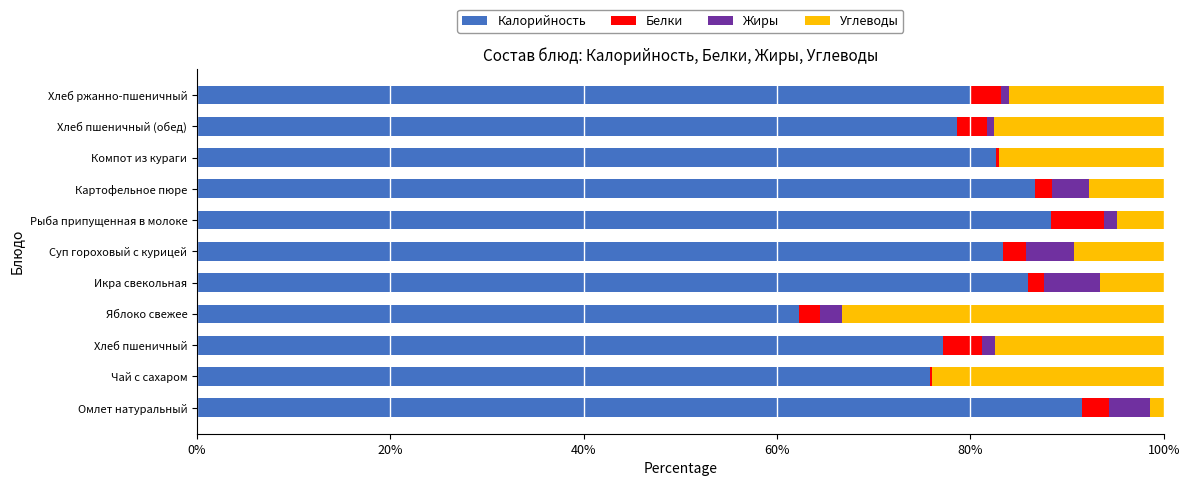

The value of Калорийность at Яблоко свежее is 62.2. True or false?

True